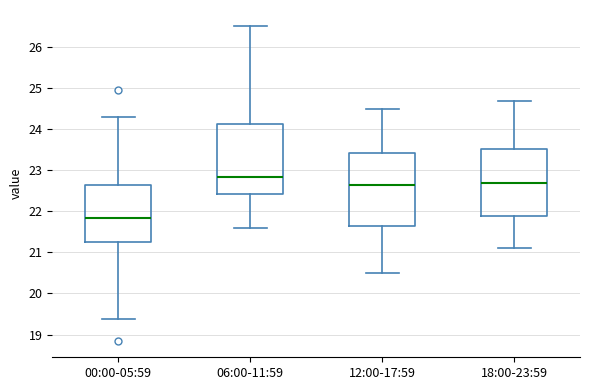

Which box's median line is the highest?

06:00-11:59